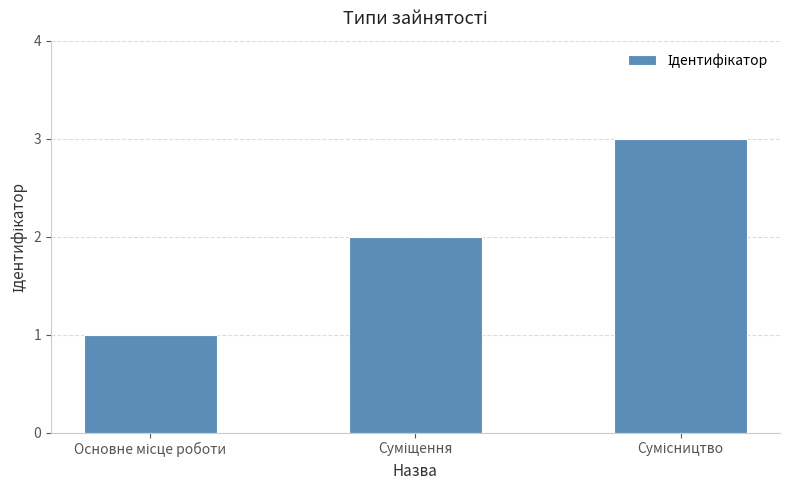

What is the sum of all values?

6